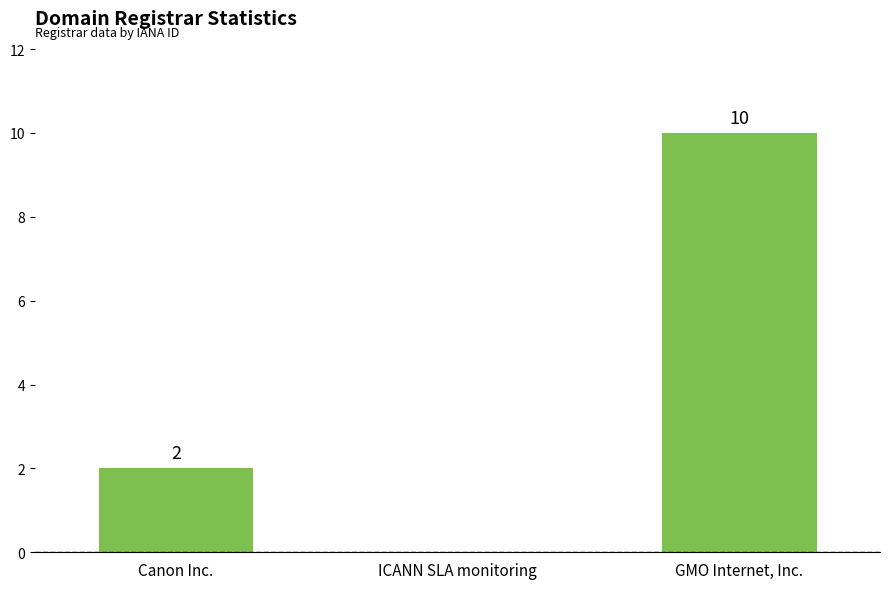

The chart shows a value of 4 at ICANN SLA monitoring. True or false?

False